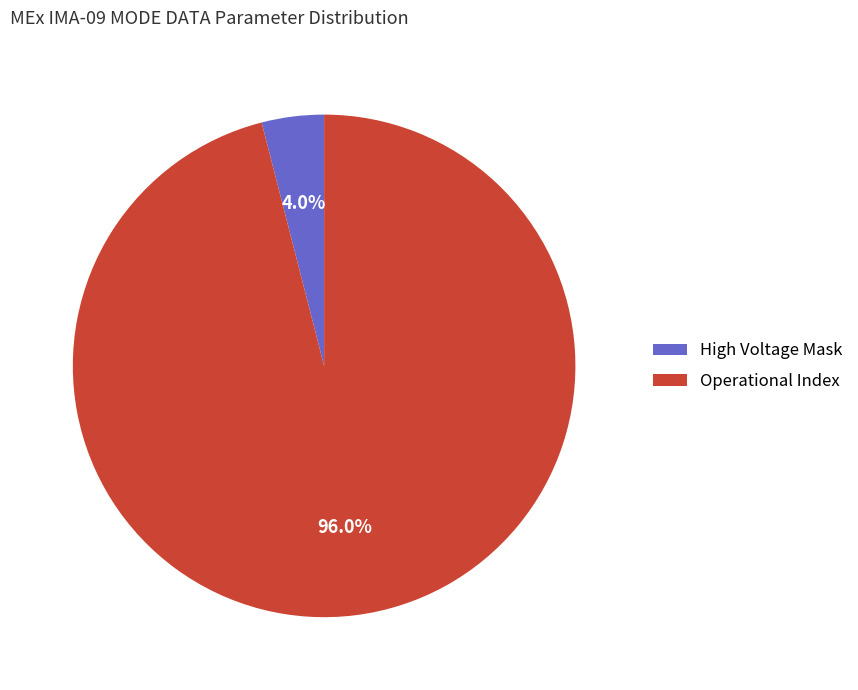

Which has a higher value, High Voltage Mask or Operational Index?

Operational Index